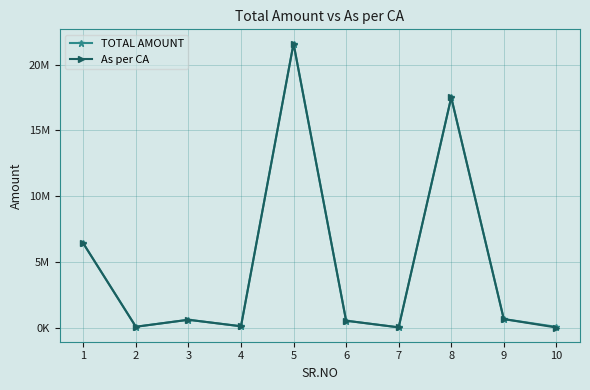

What is the difference between the maximum and second lowest values in the As per CA series?

21585140